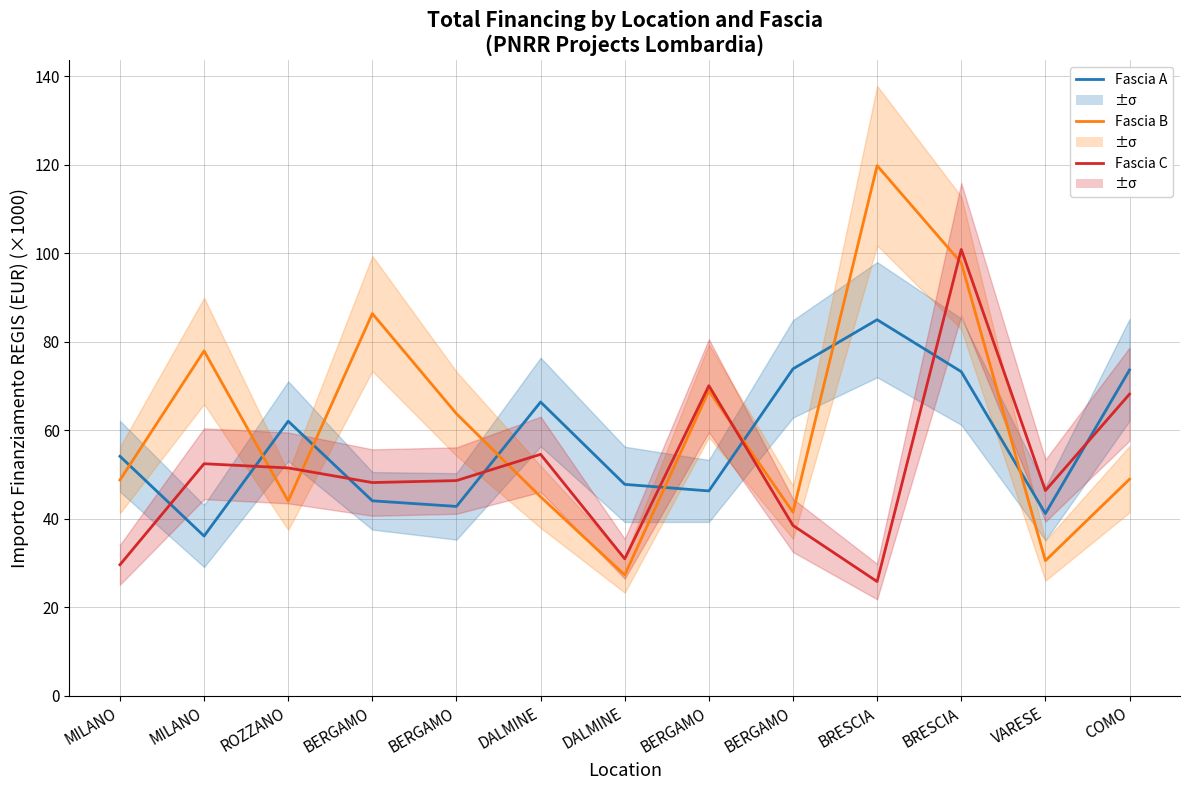

True or false: Fascia A and Fascia C cross at least once.

True